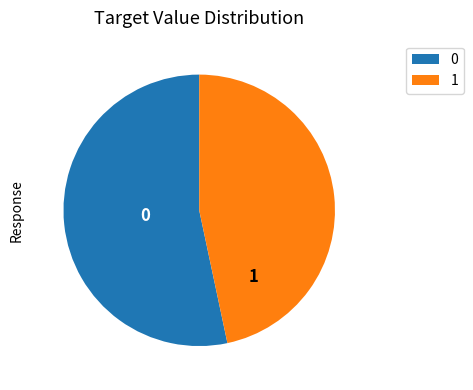

Count the number of slices in the pie.

2